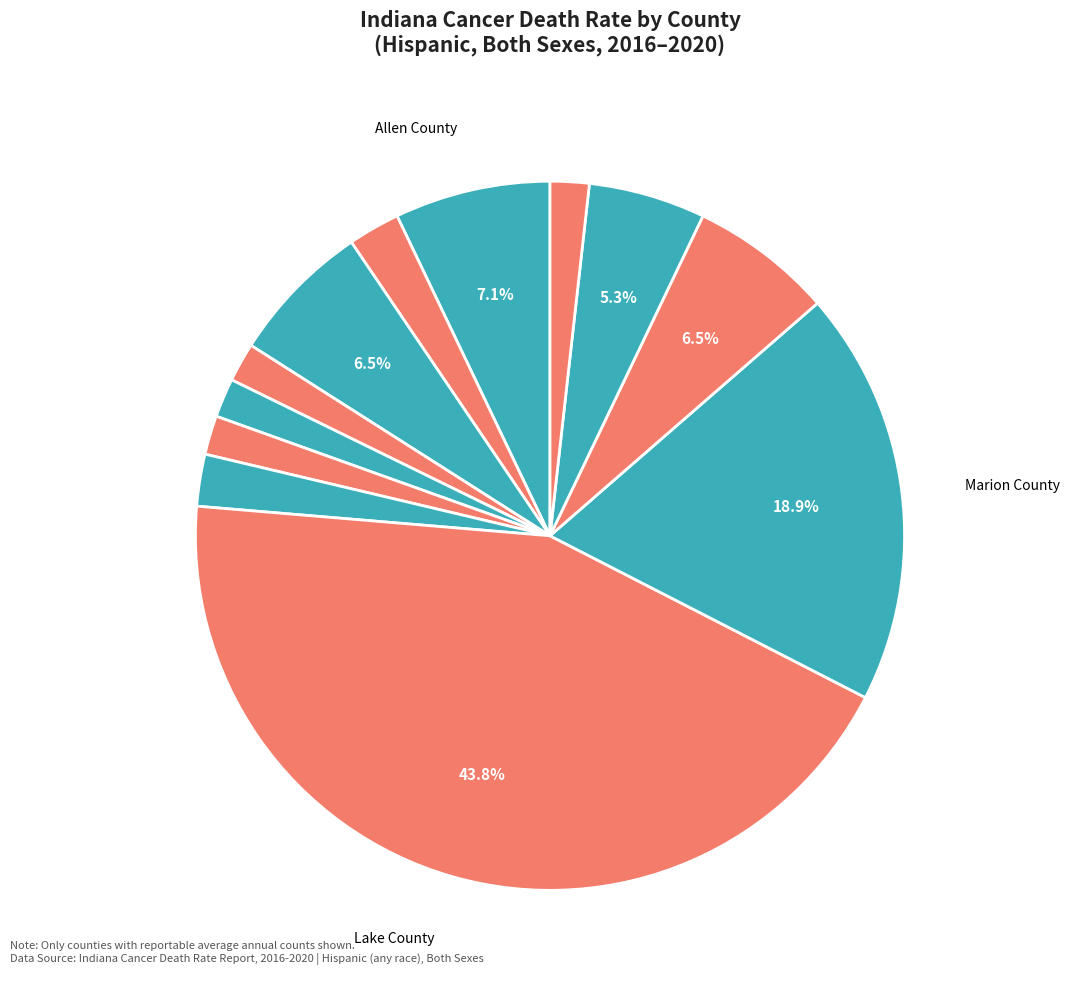

To the nearest percent, what is the average slice percentage?

8%